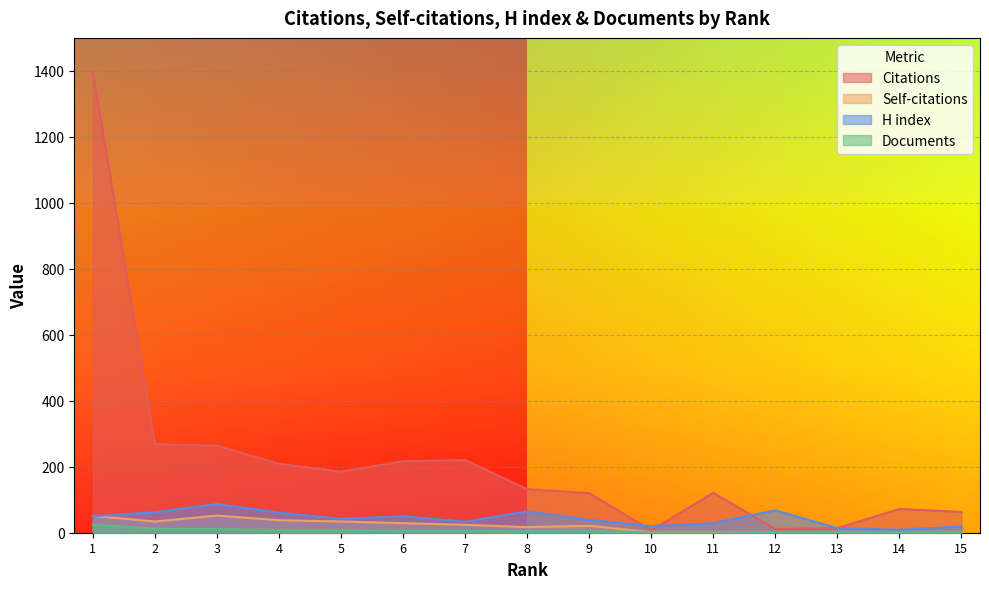

Is the value of H index at 13 greater than the value of Documents at 14?

Yes